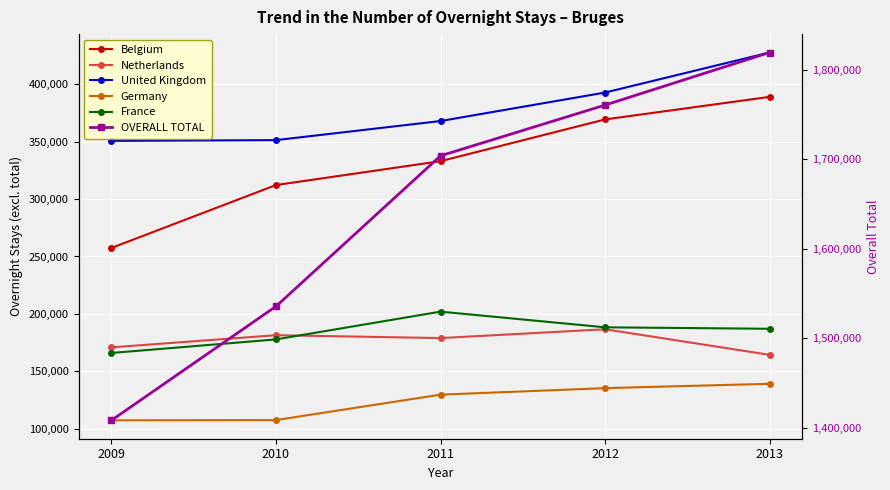

Where do Netherlands and France first cross each other?

2010 and 2011